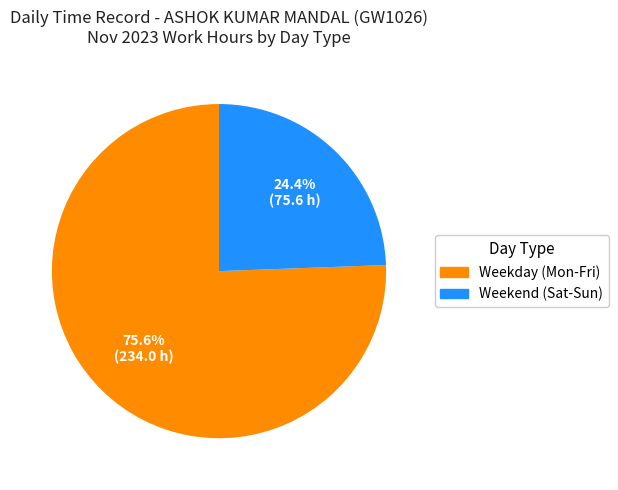

Count the number of slices in the pie.

2